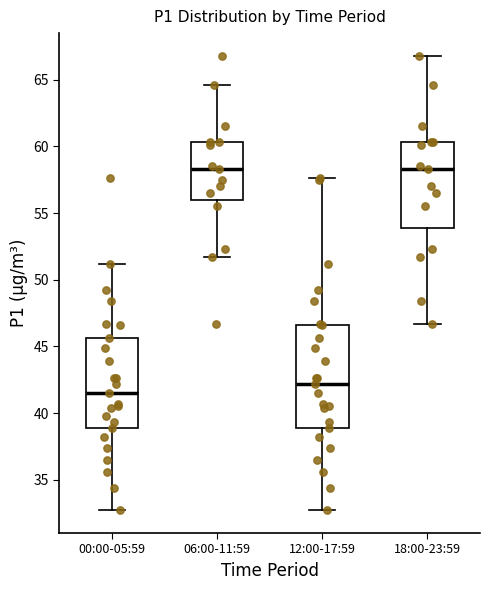

Where is the lower edge of the box for 06:00-11:59 on the y-axis? The values are not printed on the chart, so give them approximately, as read against the axis.

56.0